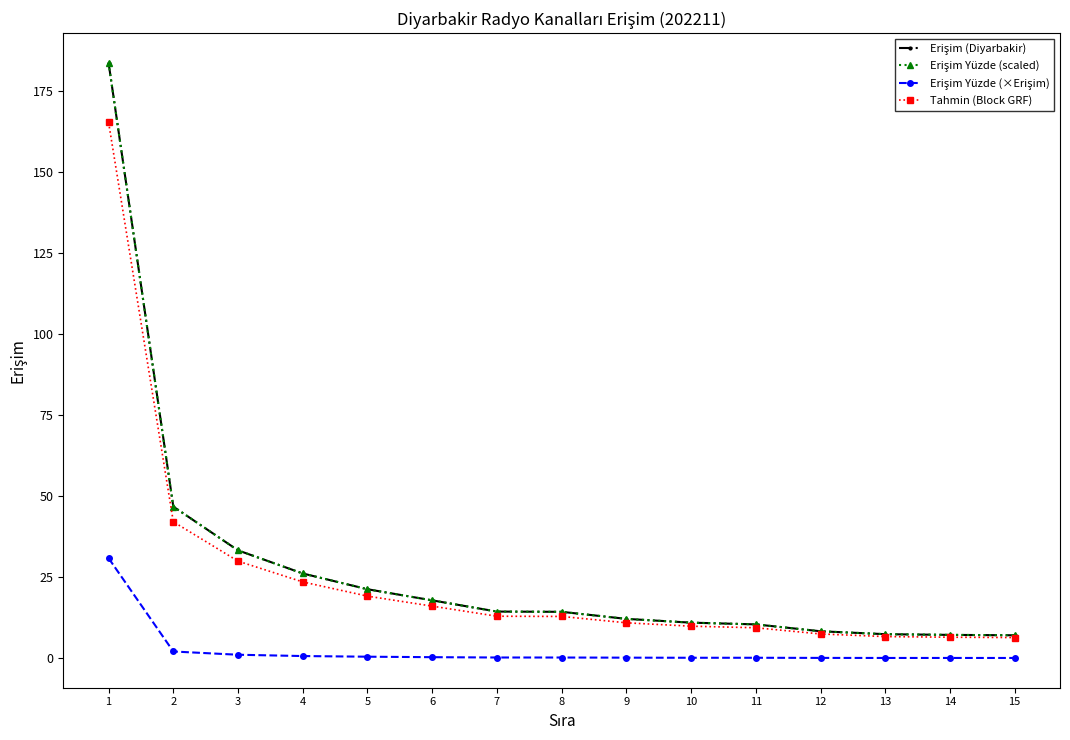

Does the chart have visible grid lines?

No